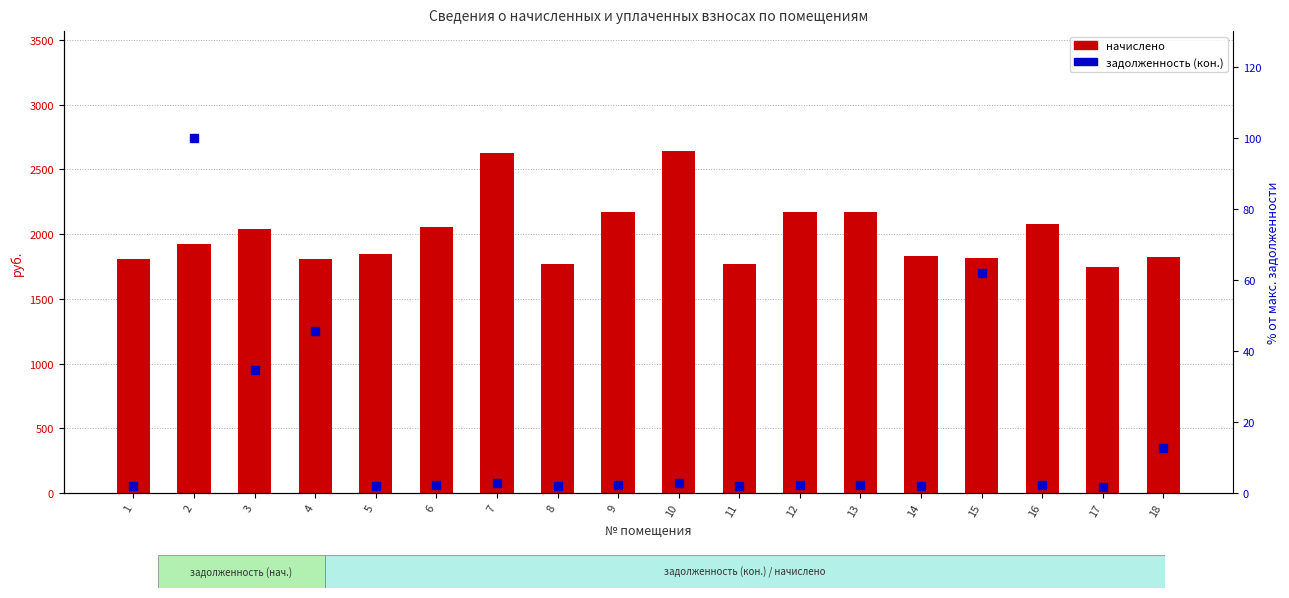

Which series contains the highest Y value?

начислено